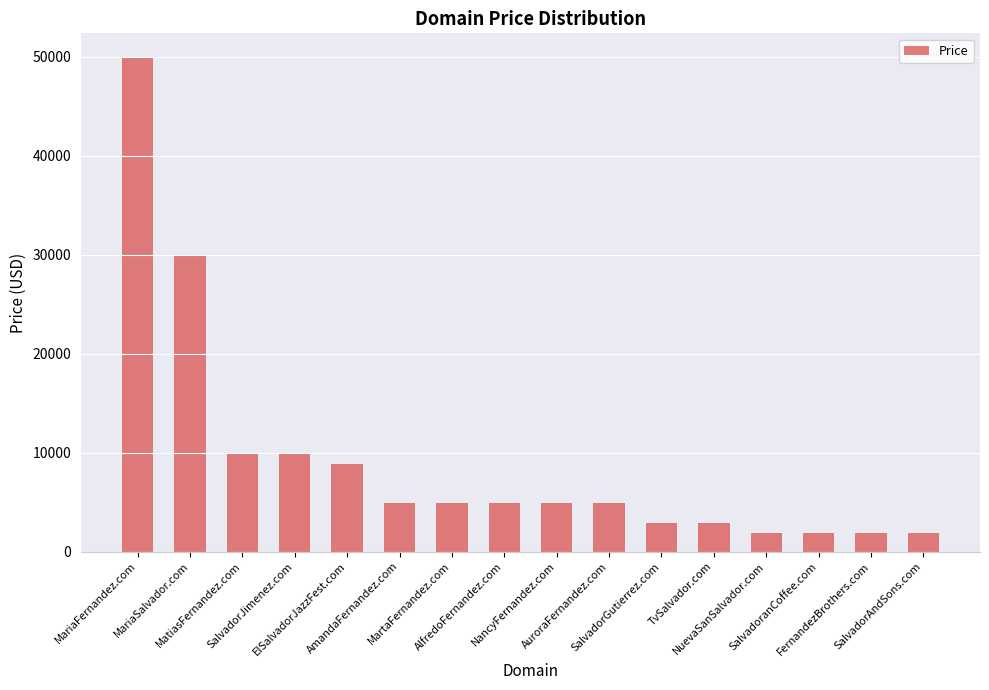

Reading left to right, list all the values displayed in this chart.

49888	29888	9888	9888	8888	4888	4888	4888	4888	4888	2888	2888	1888	1888	1888	1888